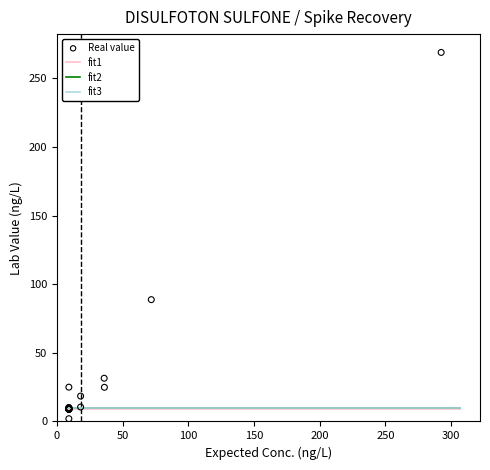

What Y value in the scatter plot is closest to 135?

88.8